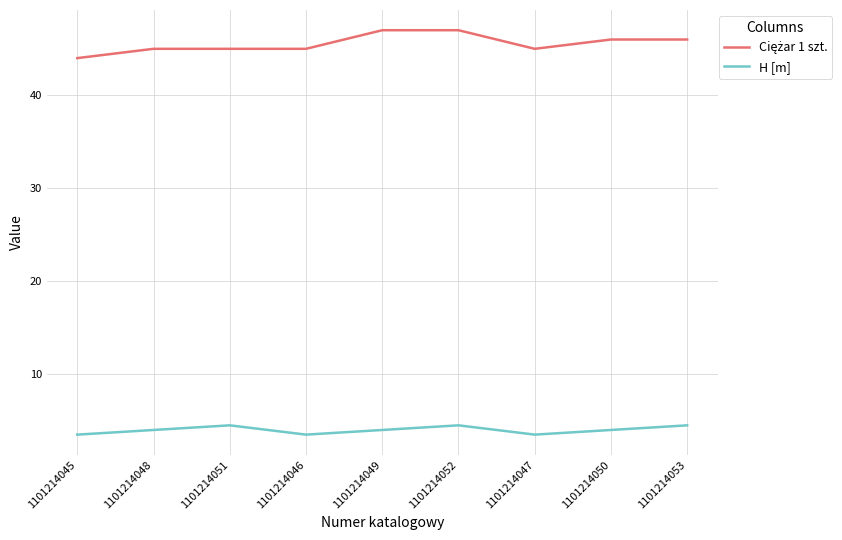

Is it true that H [m] equals 4.0 at 1101214048?

True